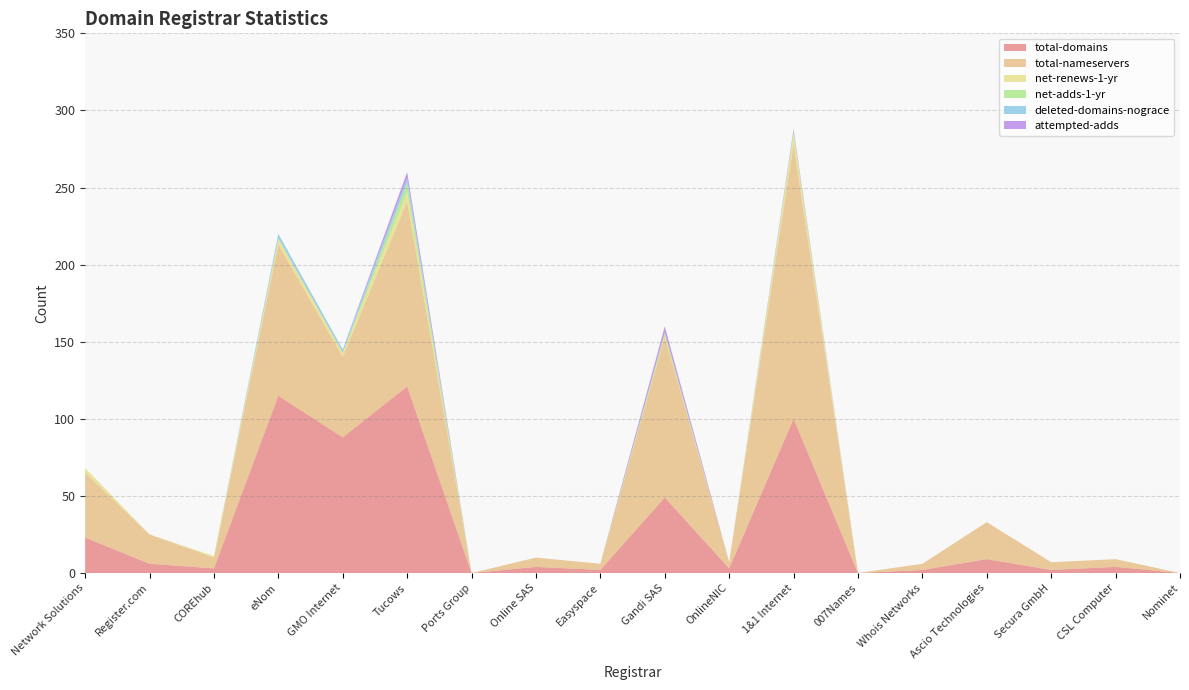

Reading right to left, list all the values displayed in this chart.

total-domains: Nominet=0	CSL Computer=4	Secura GmbH=2	Ascio Technologies=9	Whois Networks=2	007Names=0	1&1 Internet=100	OnlineNIC=3	Gandi SAS=49	Easyspace=2	Online SAS=4	Ports Group=0	Tucows=121	GMO Internet=88	eNom=115	COREhub=3	Register.com=6	Network Solutions=23
total-nameservers: Nominet=0	CSL Computer=5	Secura GmbH=5	Ascio Technologies=24	Whois Networks=4	007Names=0	1&1 Internet=178	OnlineNIC=4	Gandi SAS=104	Easyspace=4	Online SAS=6	Ports Group=0	Tucows=120	GMO Internet=52	eNom=98	COREhub=7	Register.com=19	Network Solutions=42
net-renews-1-yr: Nominet=0	CSL Computer=0	Secura GmbH=0	Ascio Technologies=0	Whois Networks=0	007Names=0	1&1 Internet=7	OnlineNIC=0	Gandi SAS=1	Easyspace=0	Online SAS=0	Ports Group=0	Tucows=6	GMO Internet=3	eNom=4	COREhub=1	Register.com=0	Network Solutions=3
net-adds-1-yr: Nominet=0	CSL Computer=0	Secura GmbH=0	Ascio Technologies=0	Whois Networks=0	007Names=0	1&1 Internet=1	OnlineNIC=0	Gandi SAS=2	Easyspace=0	Online SAS=0	Ports Group=0	Tucows=6	GMO Internet=0	eNom=0	COREhub=0	Register.com=0	Network Solutions=0
deleted-domains-nograce: Nominet=0	CSL Computer=0	Secura GmbH=0	Ascio Technologies=0	Whois Networks=0	007Names=0	1&1 Internet=1	OnlineNIC=0	Gandi SAS=0	Easyspace=0	Online SAS=0	Ports Group=0	Tucows=3	GMO Internet=2	eNom=3	COREhub=0	Register.com=0	Network Solutions=0
attempted-adds: Nominet=0	CSL Computer=0	Secura GmbH=0	Ascio Technologies=0	Whois Networks=0	007Names=0	1&1 Internet=1	OnlineNIC=0	Gandi SAS=4	Easyspace=0	Online SAS=0	Ports Group=0	Tucows=4	GMO Internet=0	eNom=0	COREhub=0	Register.com=0	Network Solutions=0